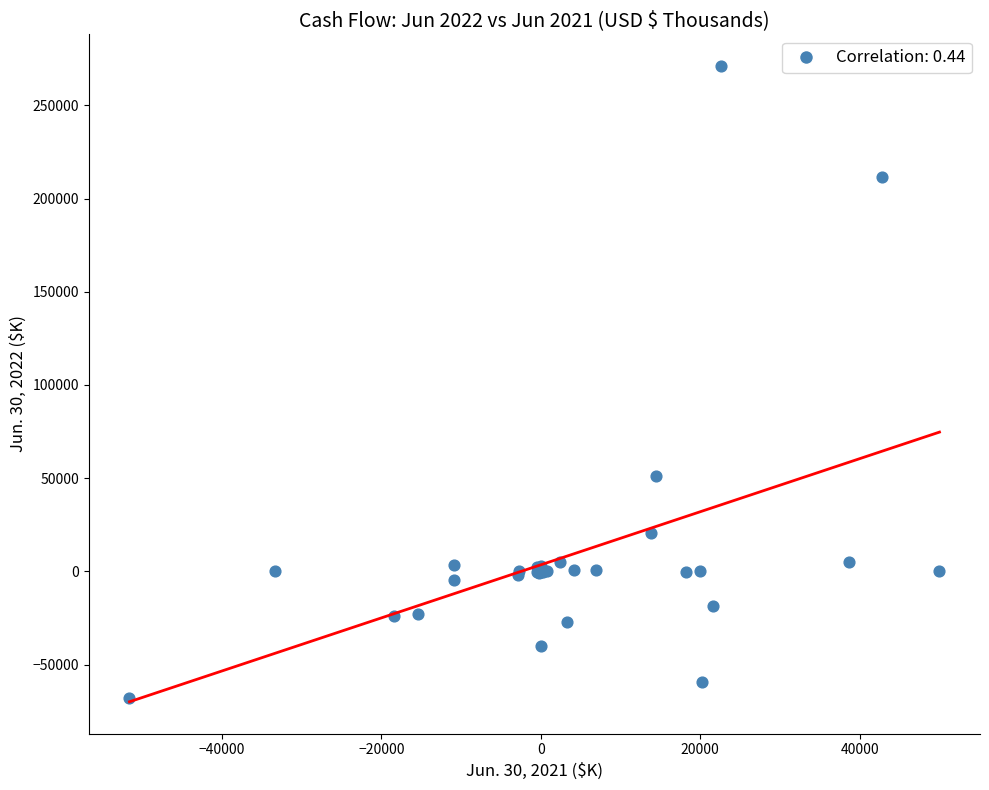

What Y value in the scatter plot is closest to 101642?

51287